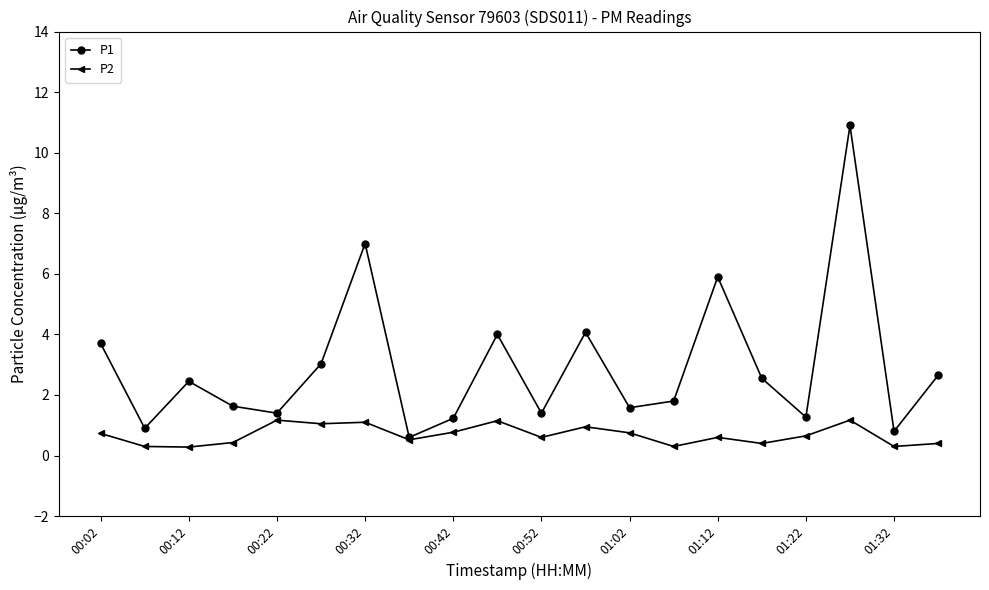

List the series in order of their peak value, highest first.

P1, P2